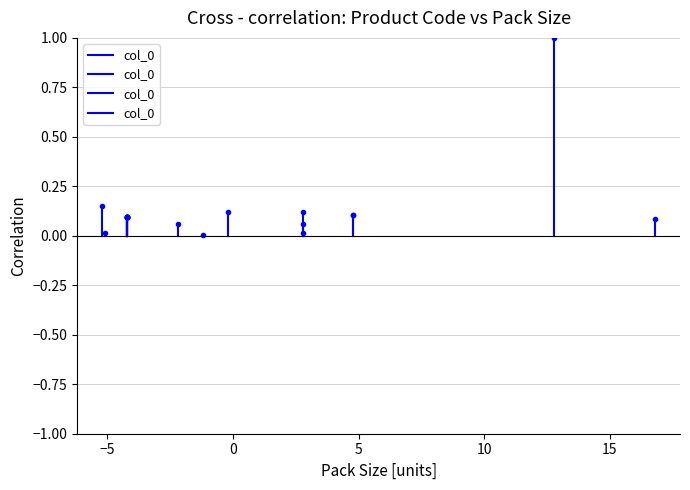

What is the average value?

0.1